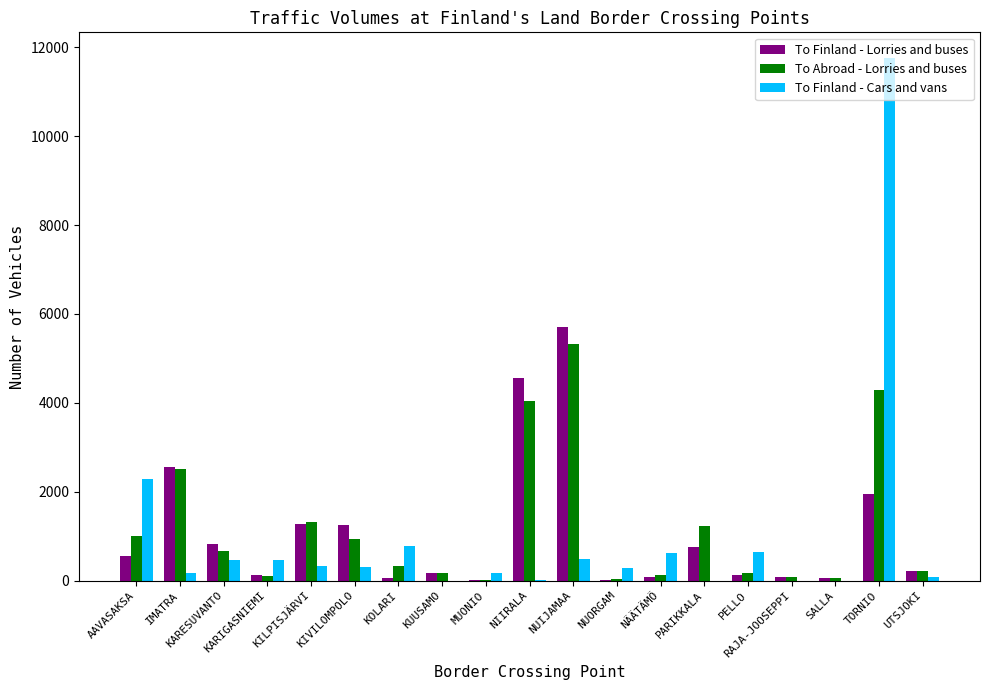

Is it true that To Abroad - Lorries and buses equals 4291 at TORNIO?

True